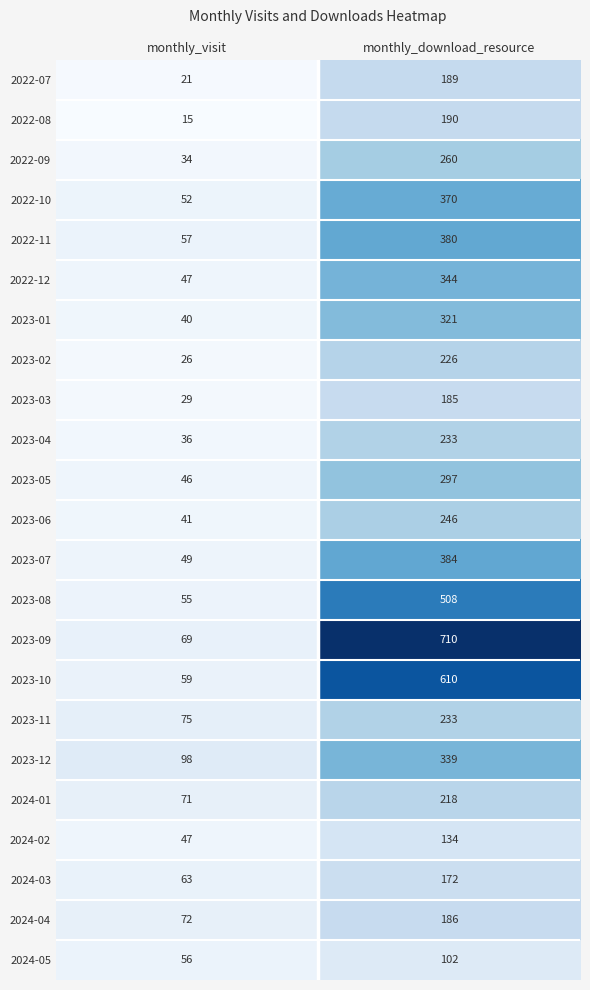

What is the total value across all series at monthly_download_resource?

6837